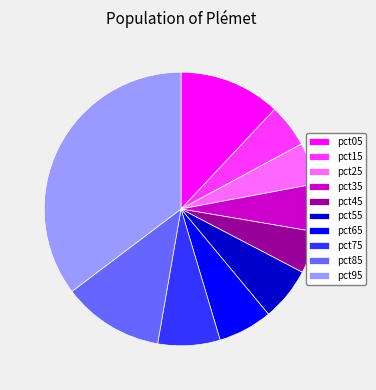

Is there a majority slice in this chart?

No